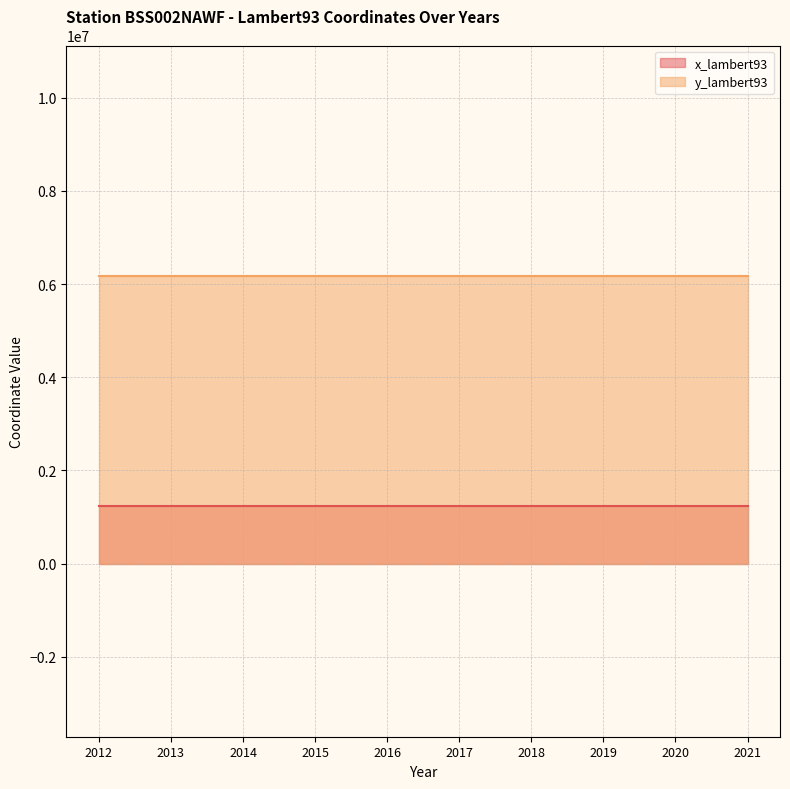

At which category is the sum across all series the highest?

2012